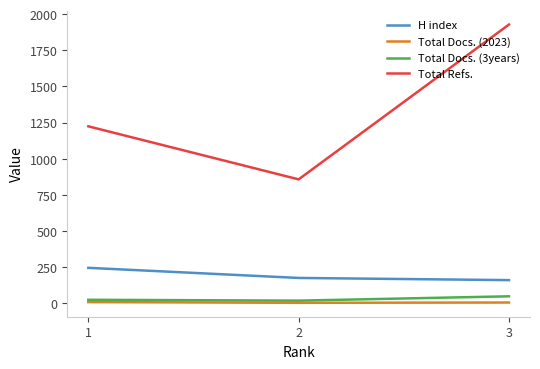

What is the total value across all series at 1?

1501